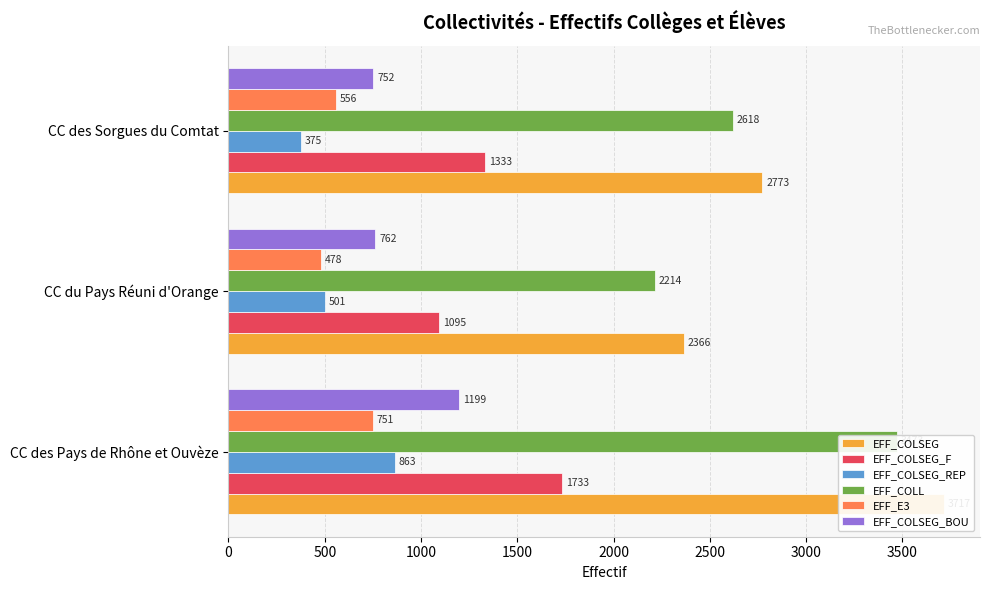

What is the difference between the highest and lowest values at CC du Pays Réuni d'Orange?

1888